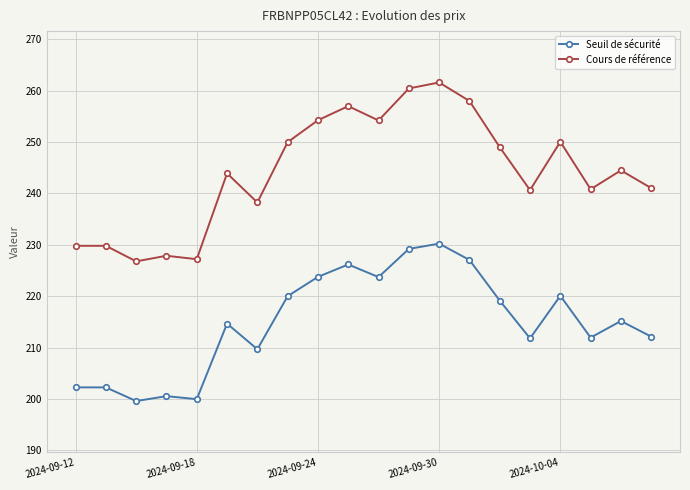

True or false: Cours de référence and Seuil de sécurité intersect in this chart.

False